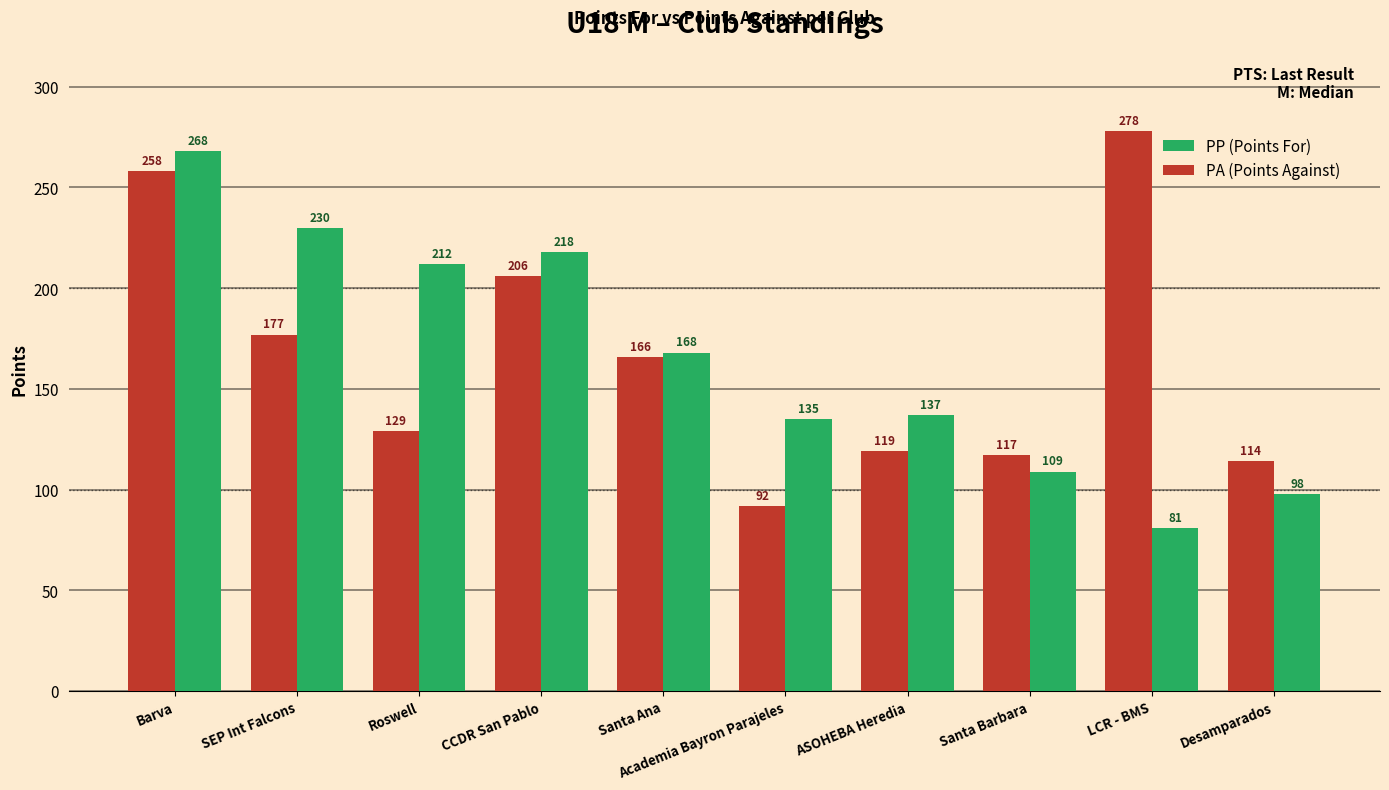

What is the total value across all series at Barva?

526